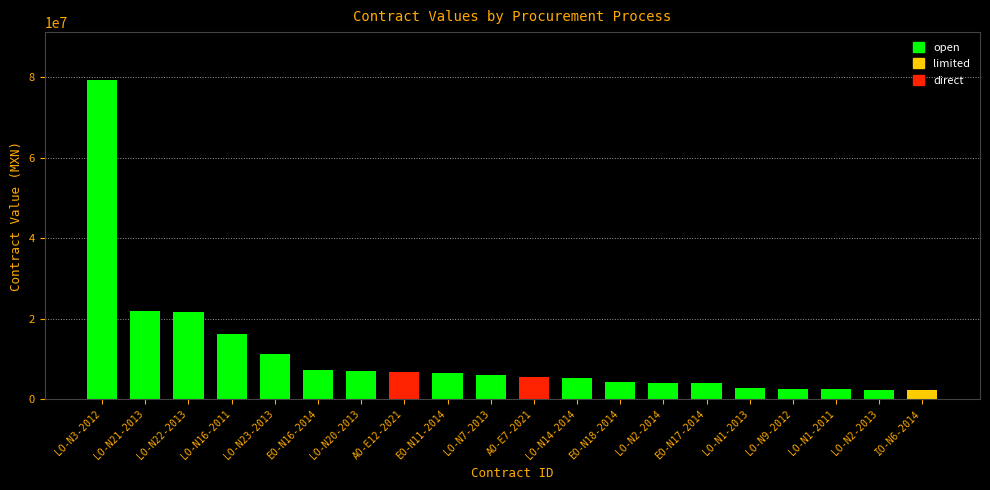

What is the difference between the values at LO-N22-2013 and EO-N16-2014?

14319907.8